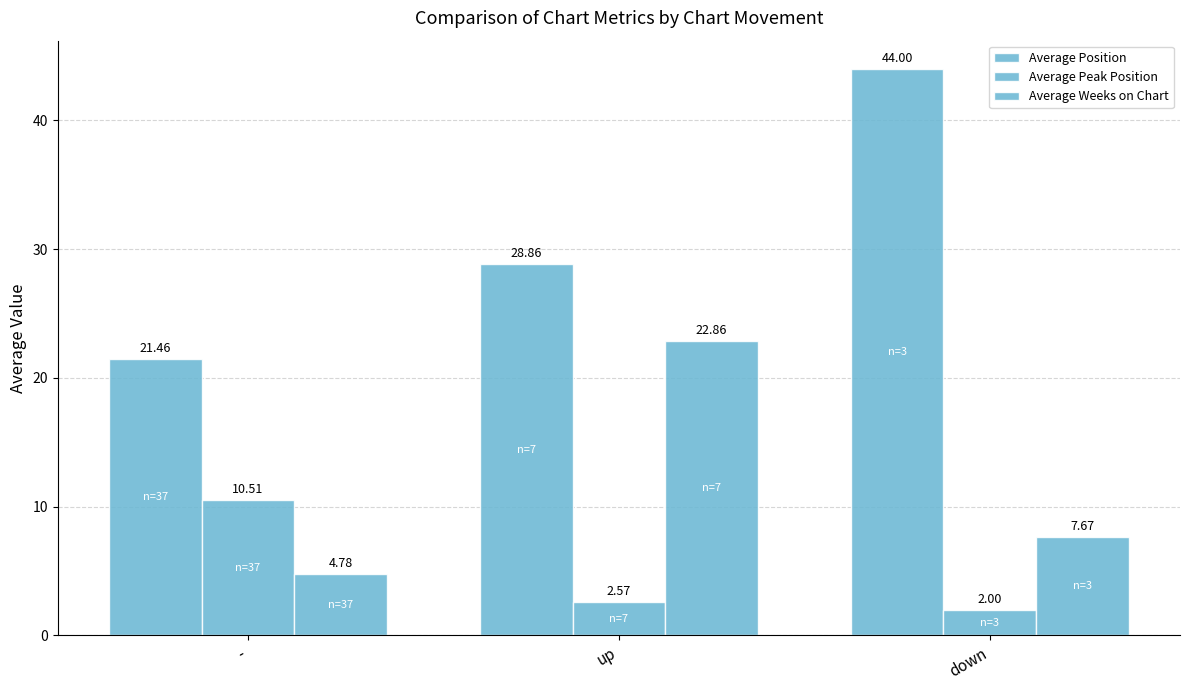

Does the chart contain stacked bars?

No